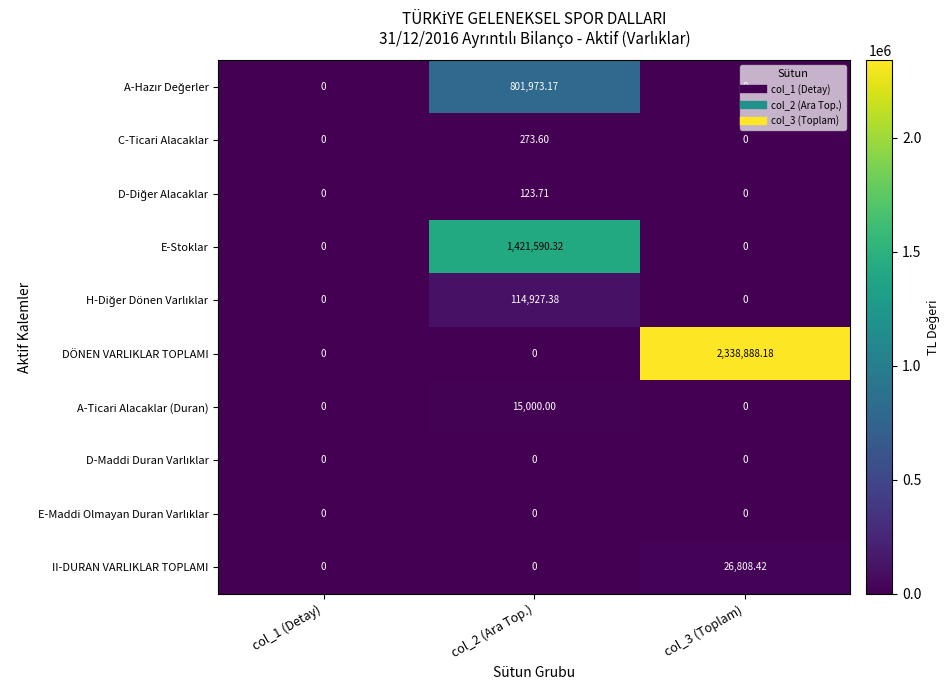

Which series has the largest total across all categories?

DÖNEN VARLIKLAR TOPLAMI